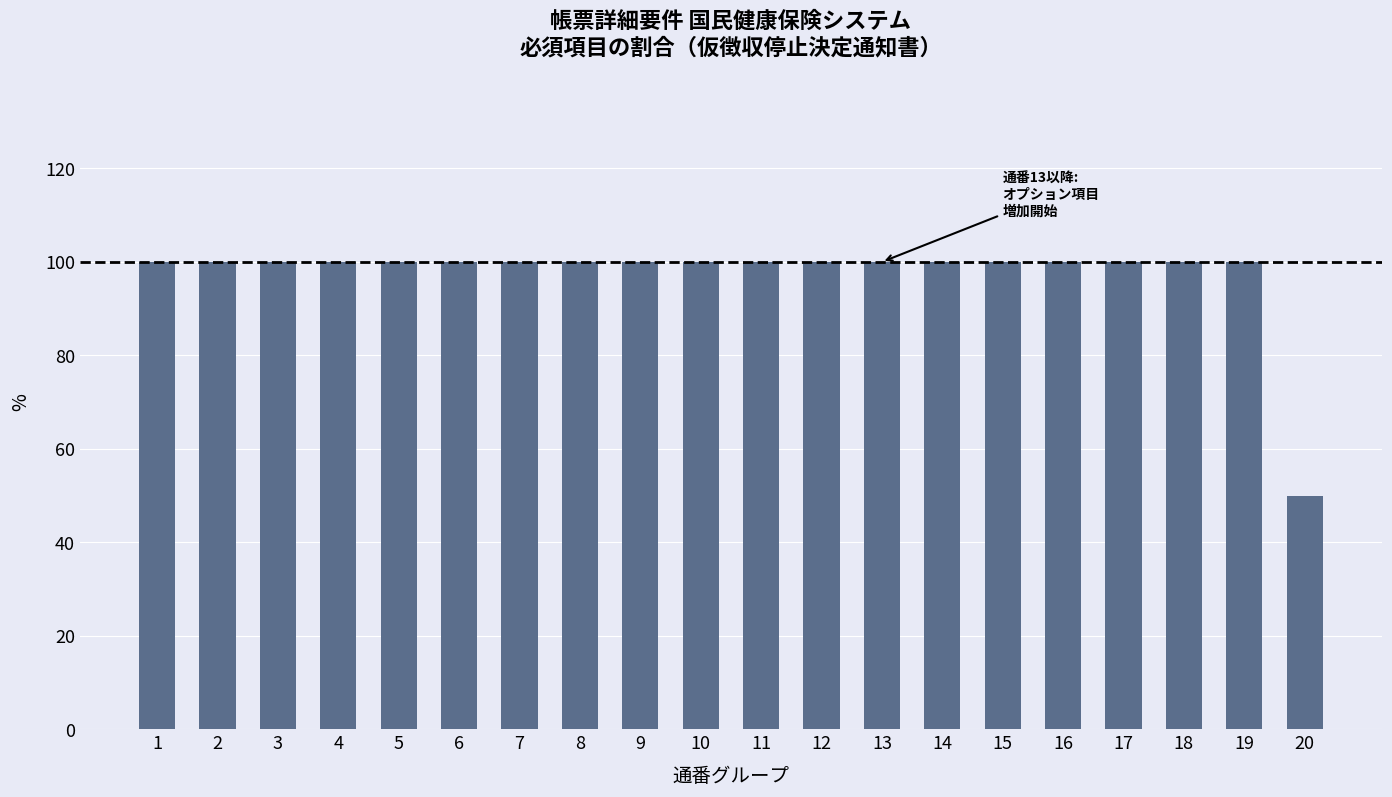

True or false: the data shows 42 at 14.

False